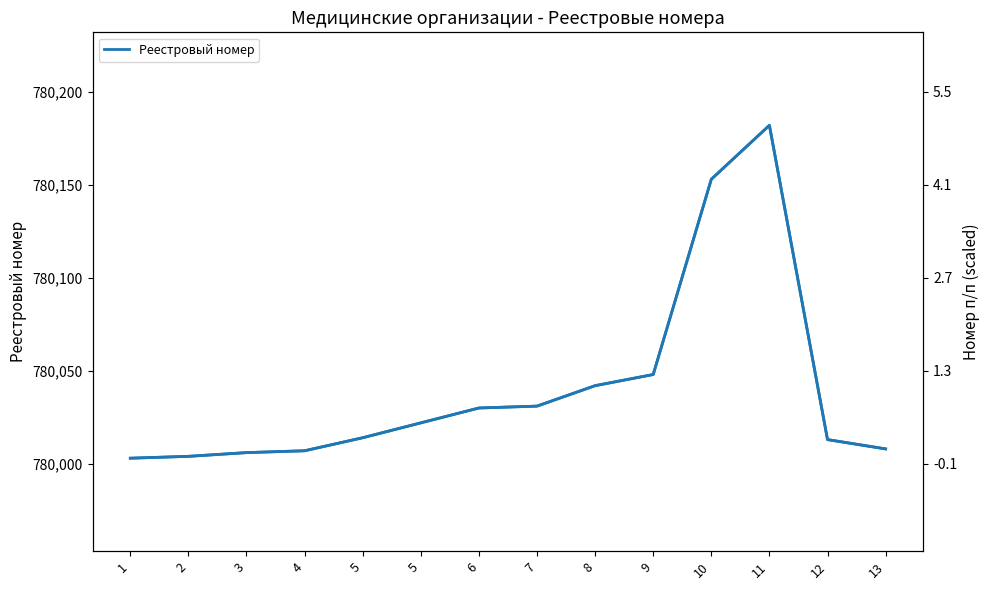

The value of Реестровый номер (right) at 1 is 240405. True or false?

False